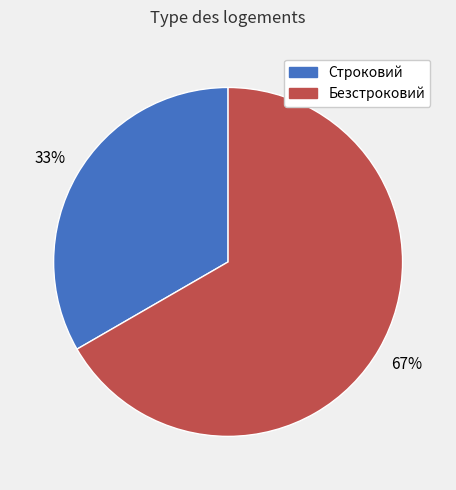

To the nearest percent, what portion does Строковий represent?

33%